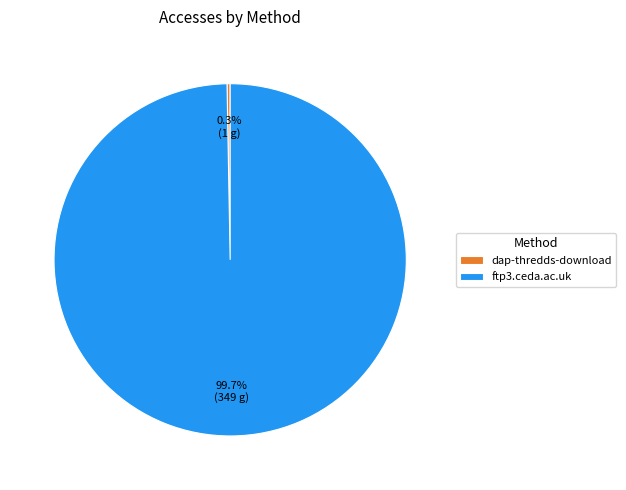

True or false: ftp3.ceda.ac.uk accounts for 100% of the total.

True